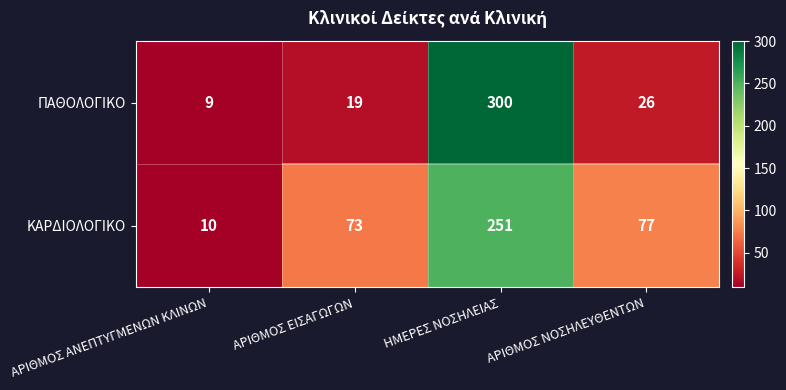

What is the minimum value shown in the chart?

9